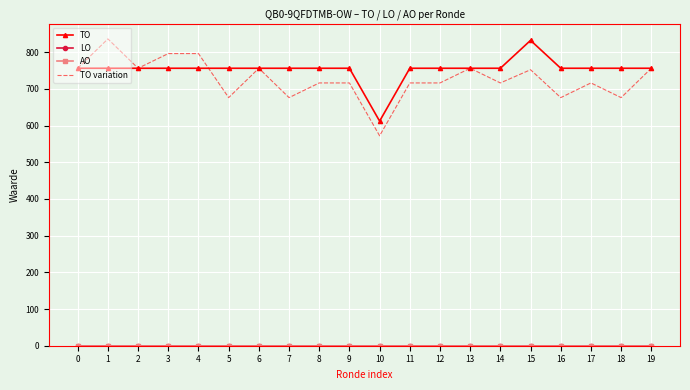

Count the number of categories in the chart.

20